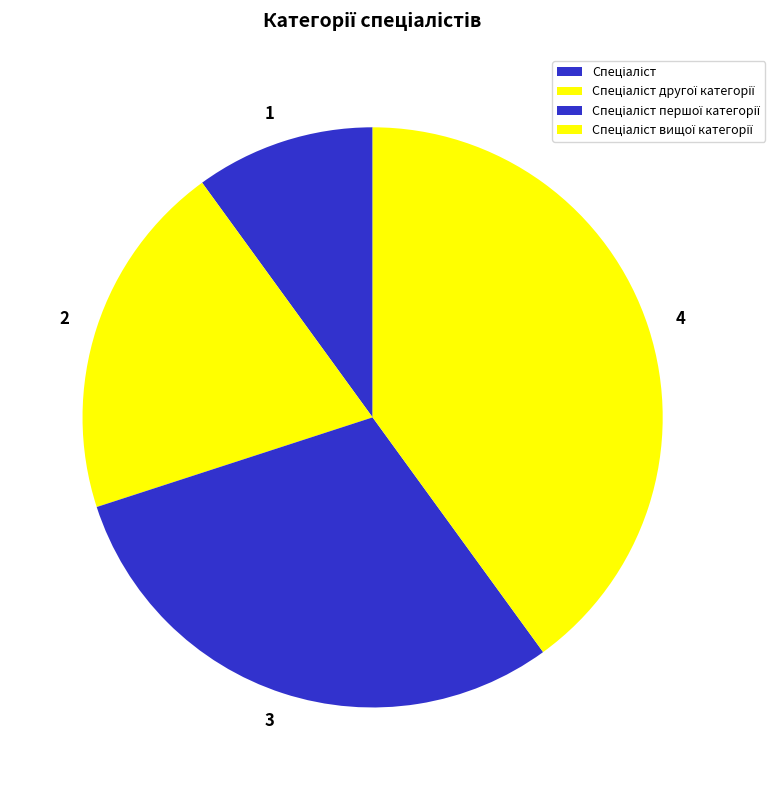

Is 3 the majority of the pie?

No